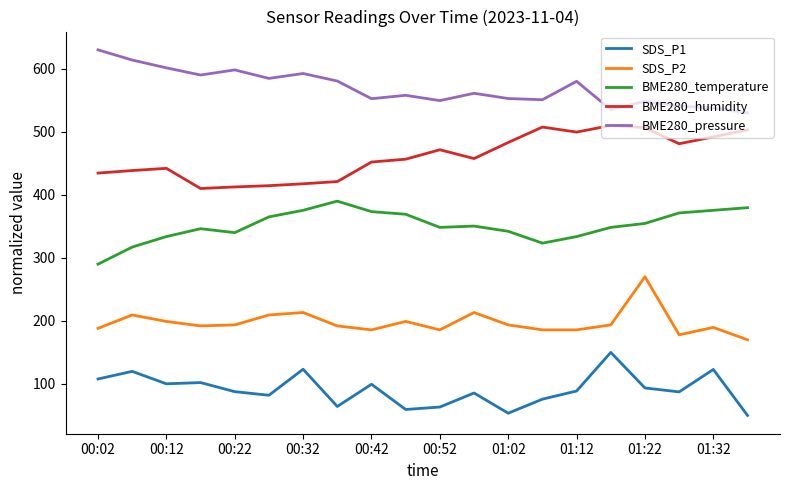

List the series in order of their overall mean, highest first.

BME280_pressure, BME280_humidity, BME280_temperature, SDS_P2, SDS_P1